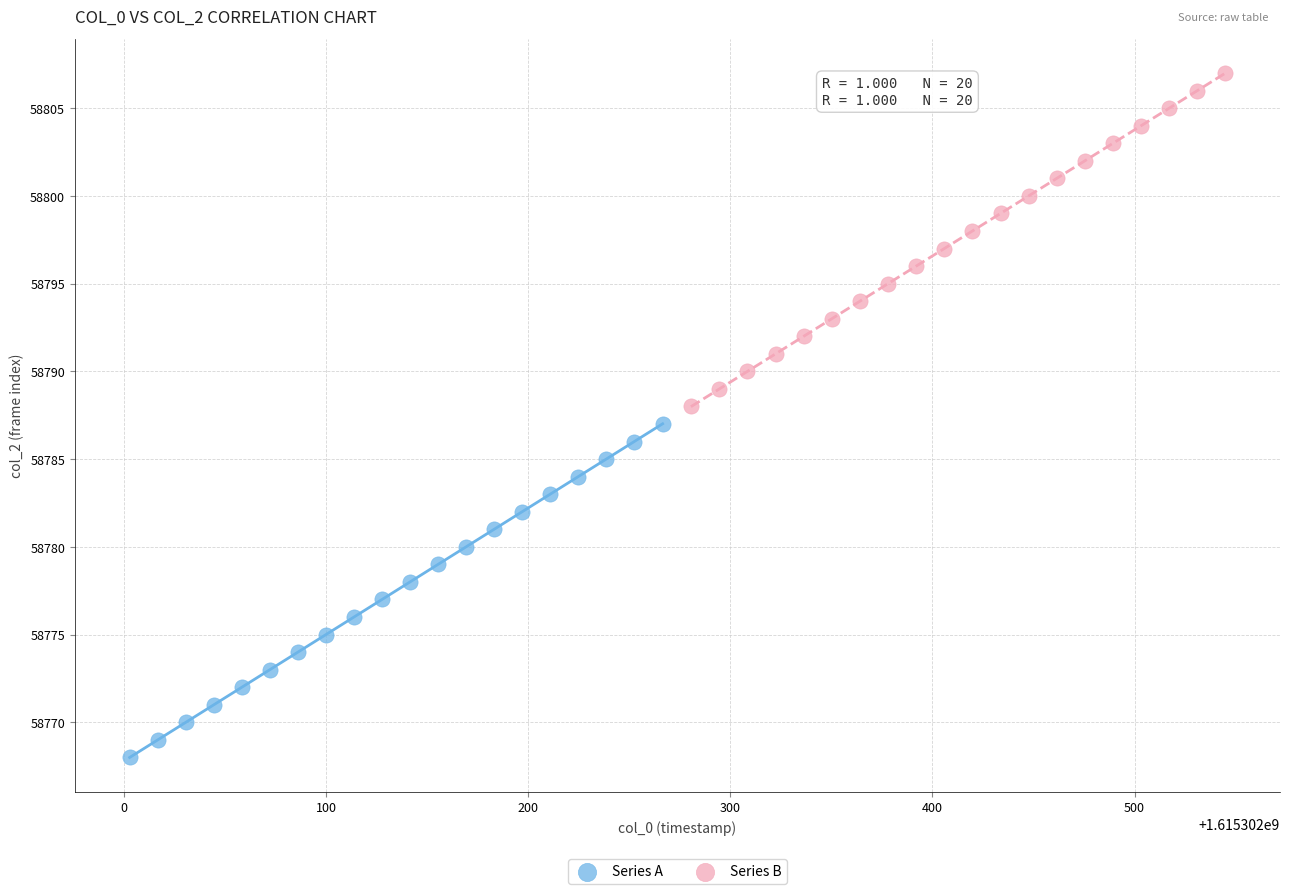

Which series contains the lowest Y value?

Series A